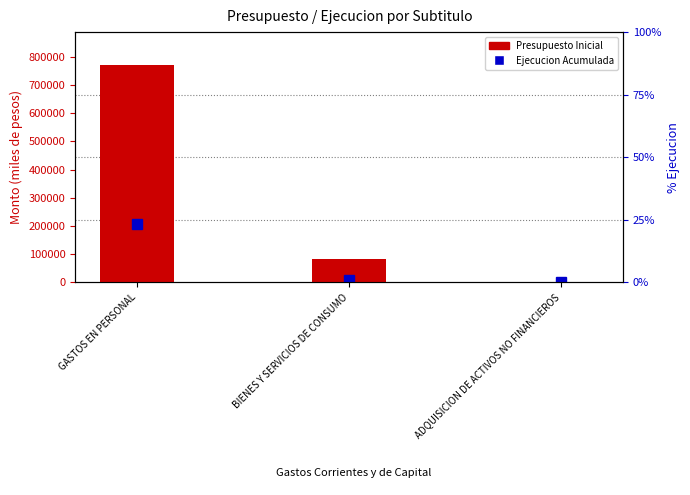

What is the label of the 3rd bar from the right?

GASTOS EN PERSONAL